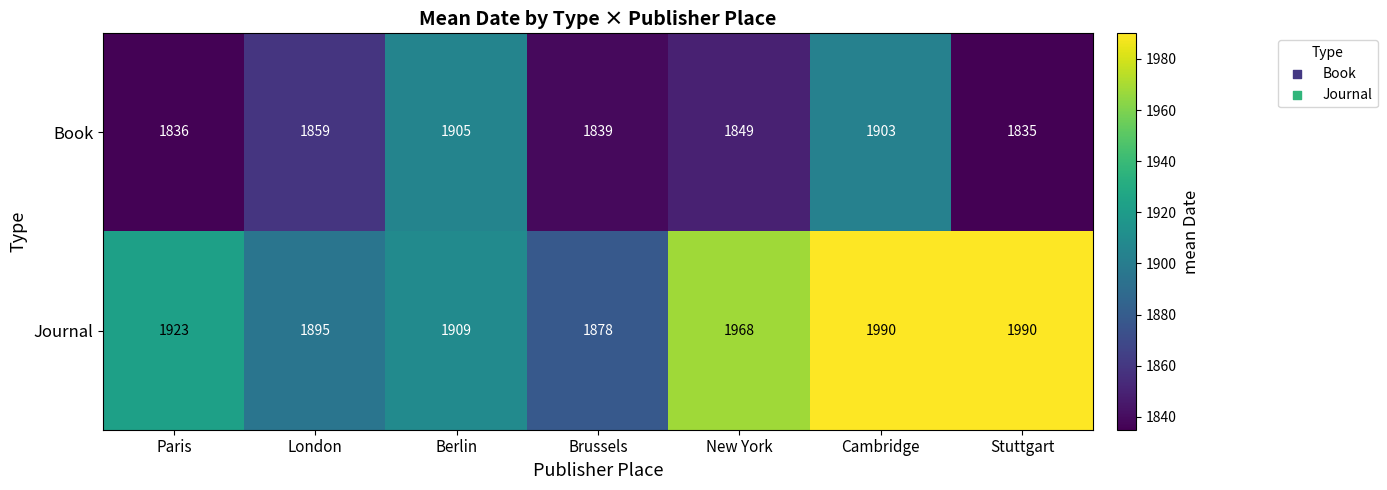

What is the average value of the Book series?

1861